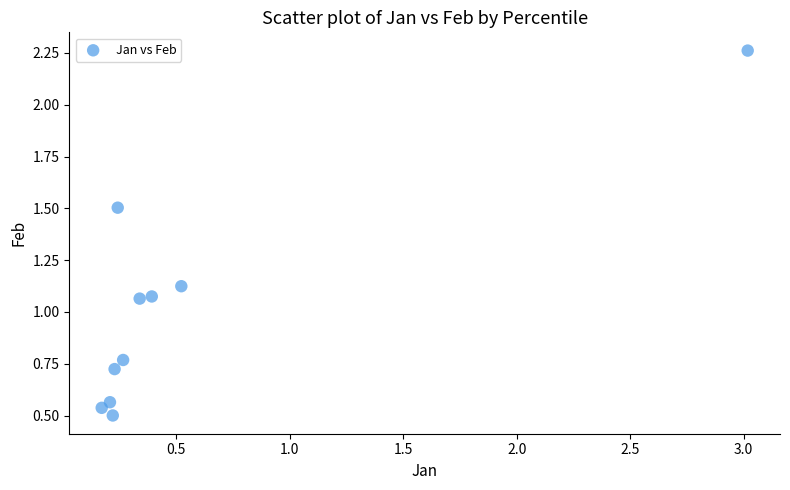

What is the range of Y values (max minus min)?

1.8